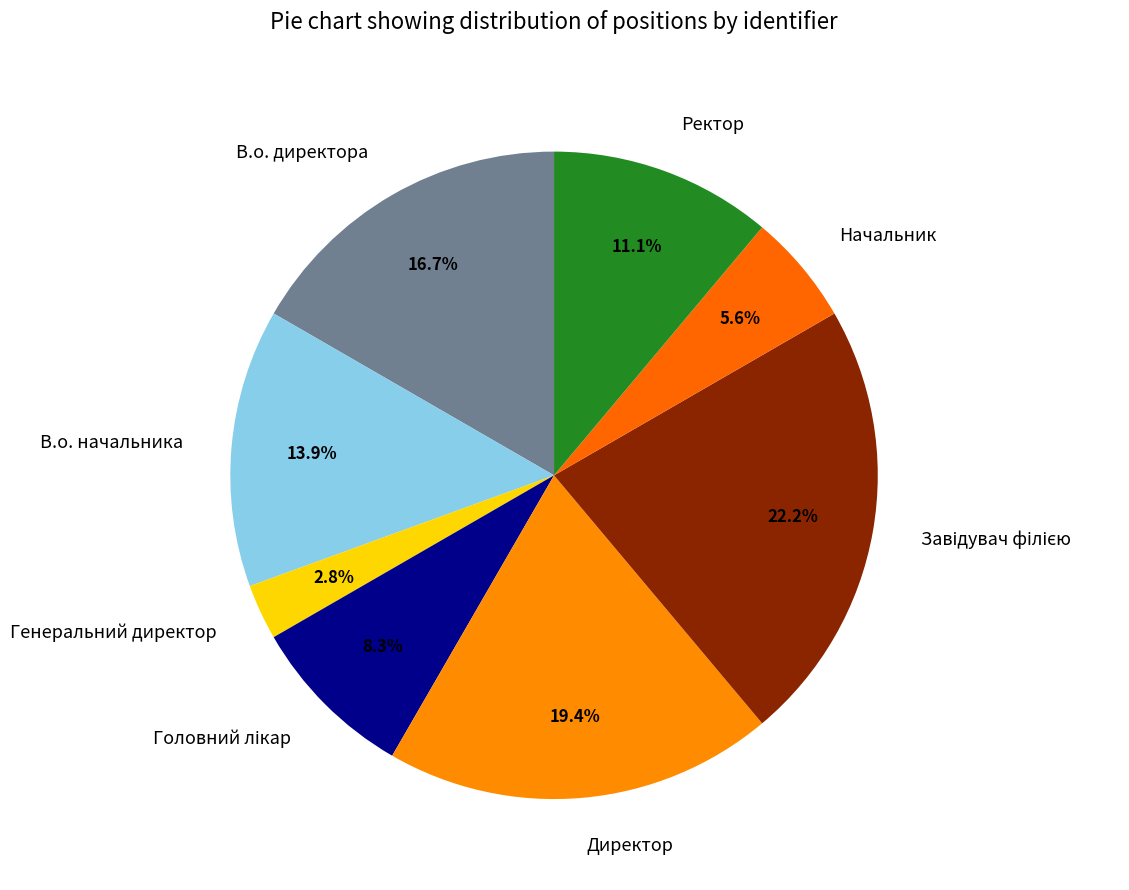

How much of the chart is everything except Генеральний директор?

97.2%